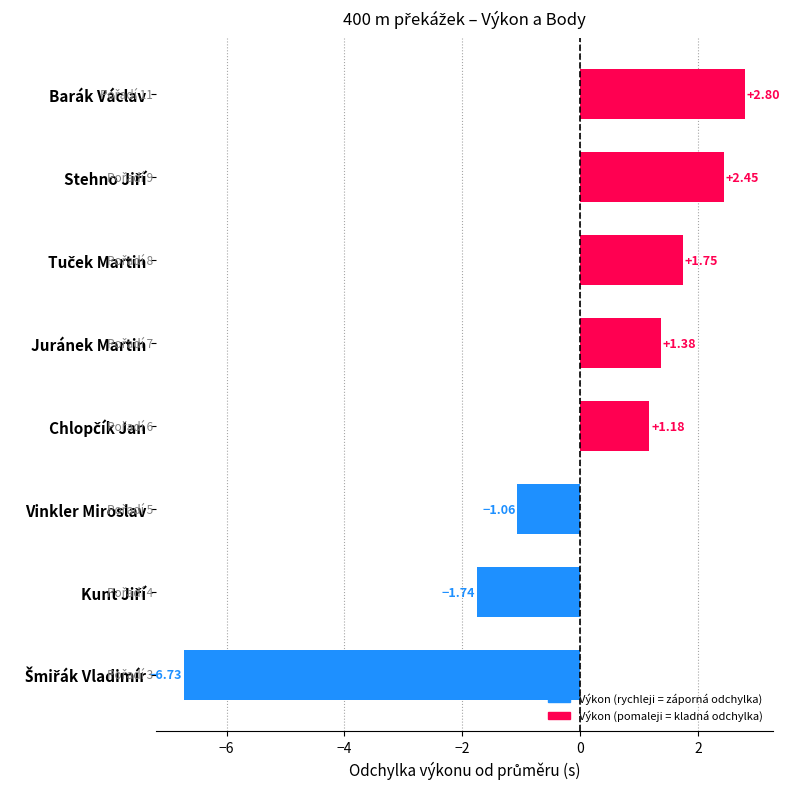

What is the label of the 3rd bar from the bottom?

Vinkler Miroslav